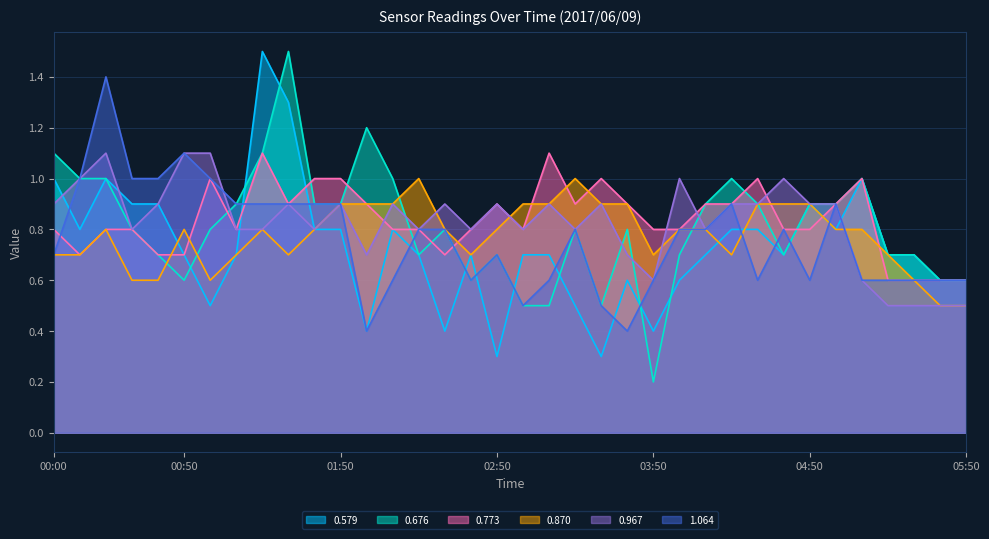

How many lines are shown in the chart?

6